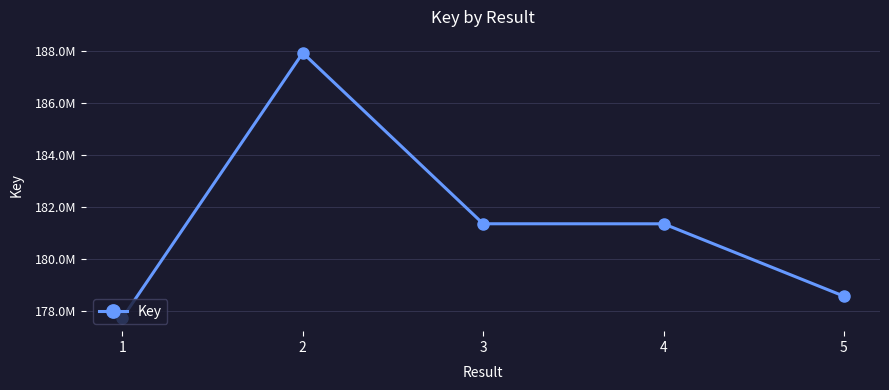

Rank the categories by value from highest to lowest.

2, 3, 4, 5, 1